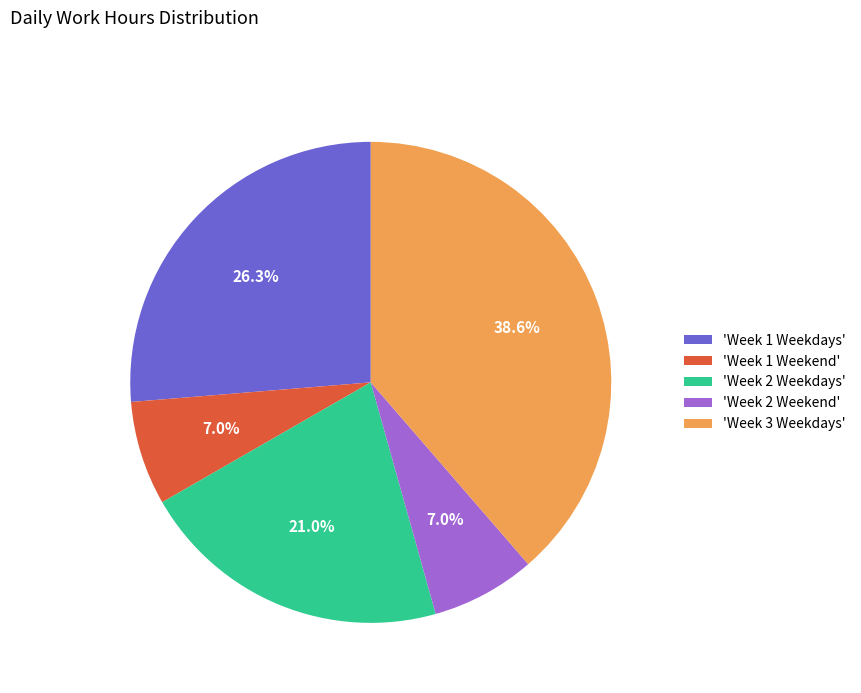

Combined, do 'Week 1 Weekend' and 'Week 2 Weekend' account for over 50%?

No